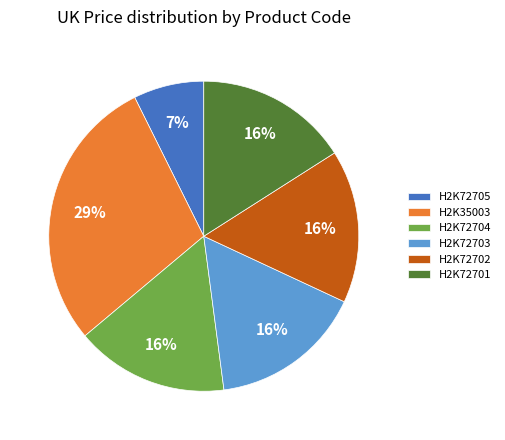

Which category has the smallest portion of the pie?

H2K72705